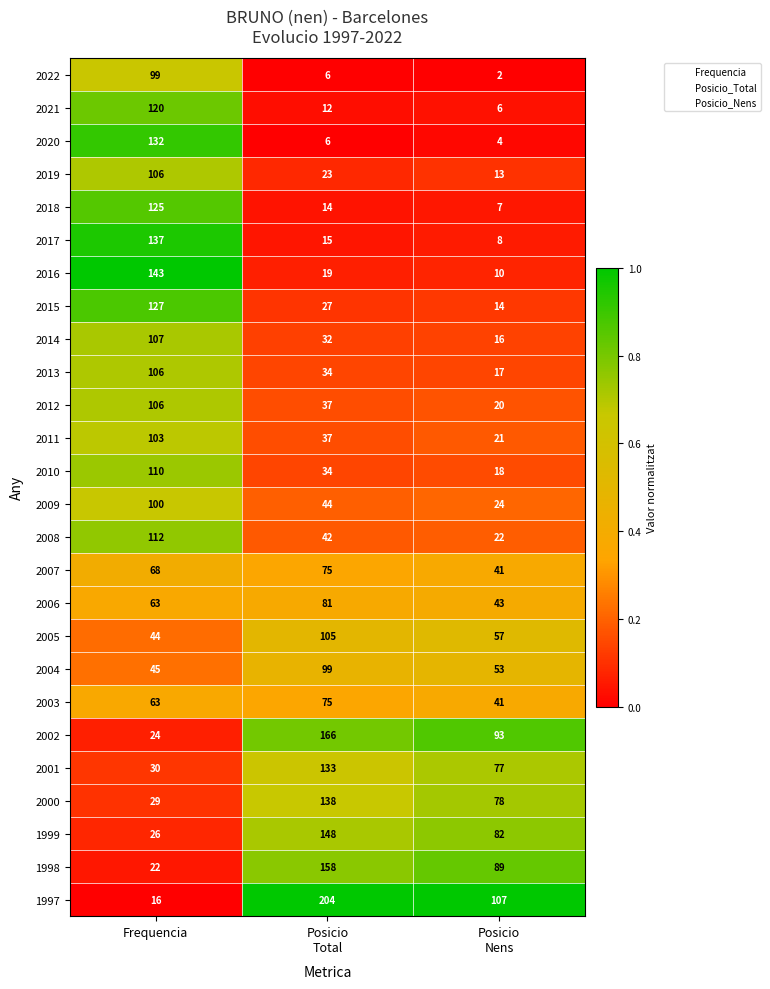

What is the sum of all 2001 values?

240